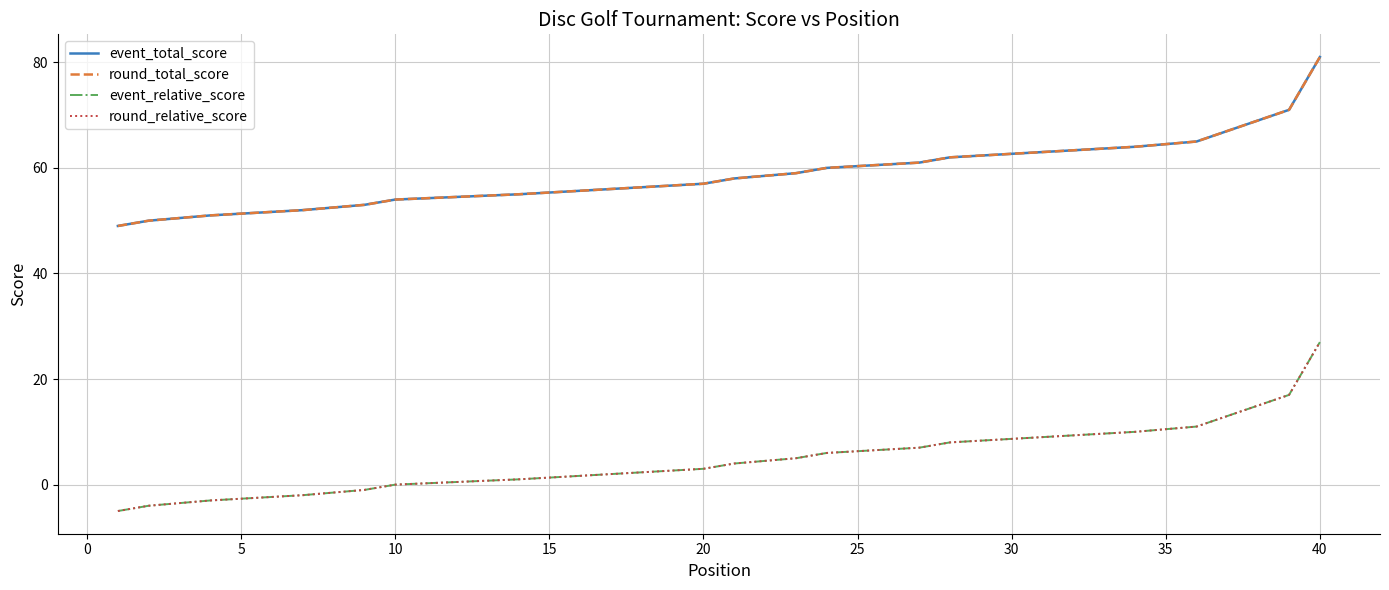

Is it true that round_total_score equals 33 at 10?

False